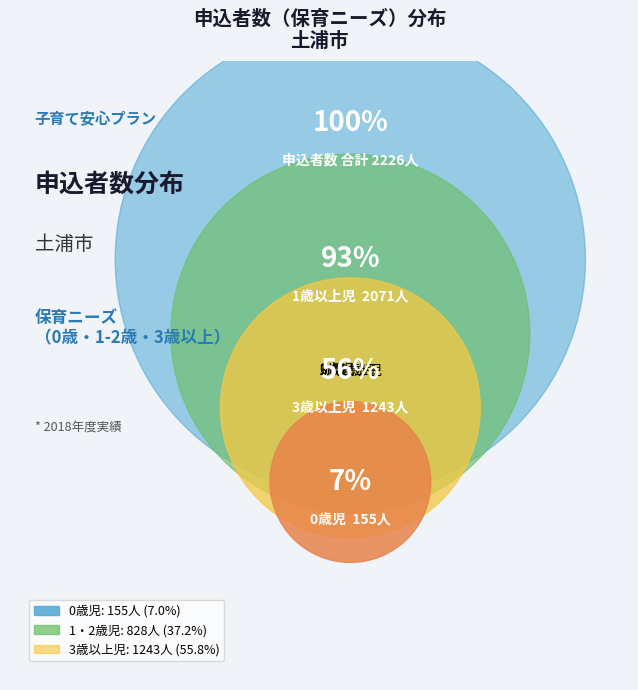

To the nearest percent, what percentage of the pie is 0歳児?

7%